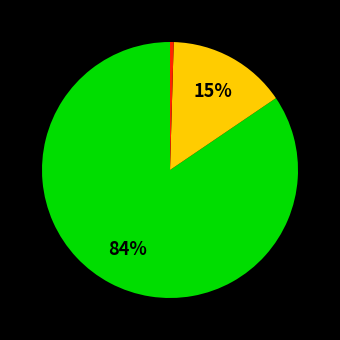

Does any single category account for the majority?

Yes